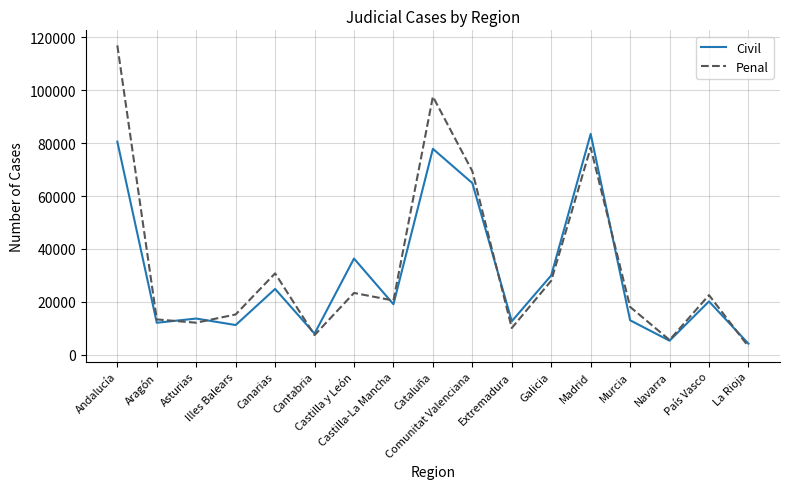

At which label is Penal closest to 60032?

Comunitat Valenciana